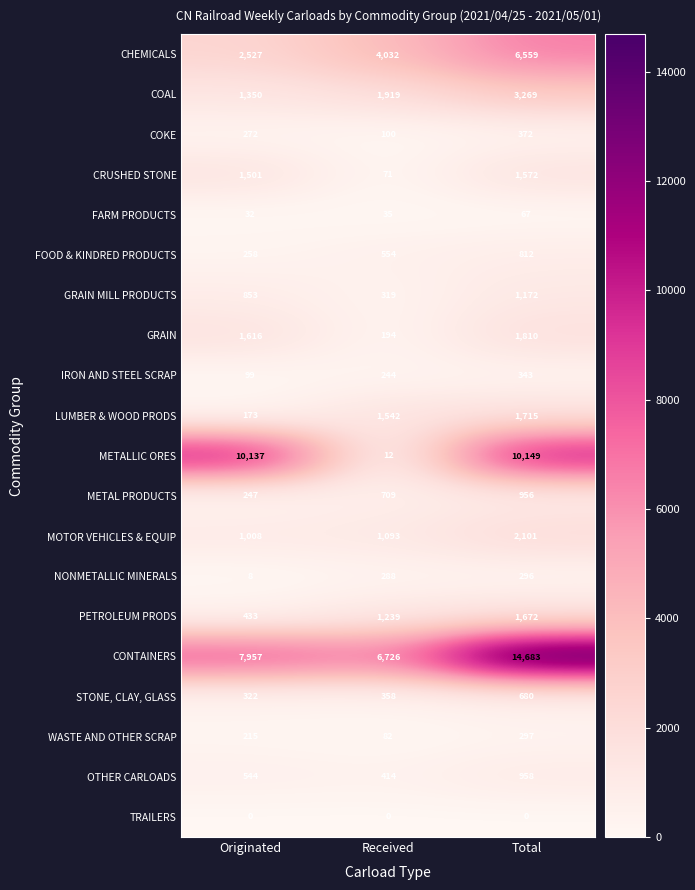

What is the difference between the maximum and second lowest values in the METALLIC ORES series?

12